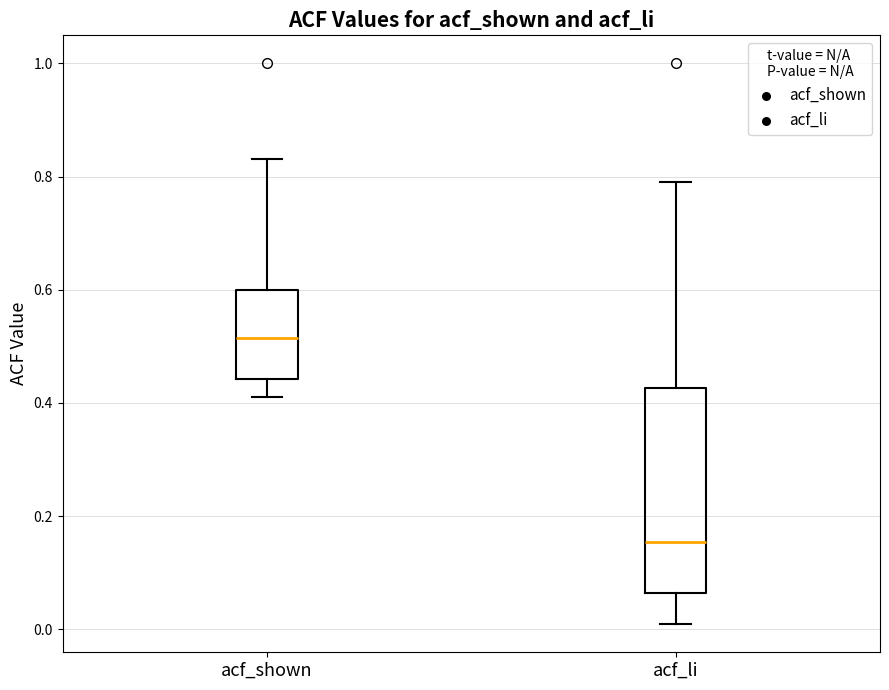

Which box has the lowest median line?

acf_li